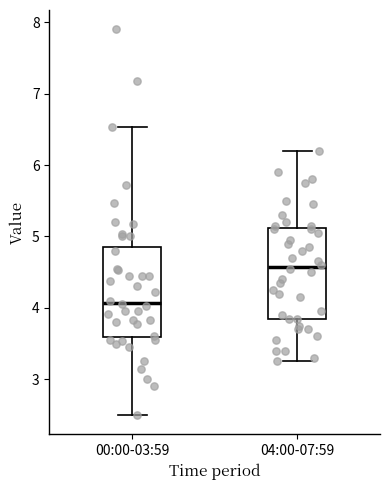

Reading left to right, read every box against the y-axis: the position of its median line, the range the box covers, and the ends of its whiskers. The values are not printed on the chart, so give them approximately, as read against the axis.

00:00-03:59: median 4.1, box 3.6 to 4.9, whiskers 2.5 to 6.5
04:00-07:59: median 4.6, box 3.9 to 5.1, whiskers 3.3 to 6.2